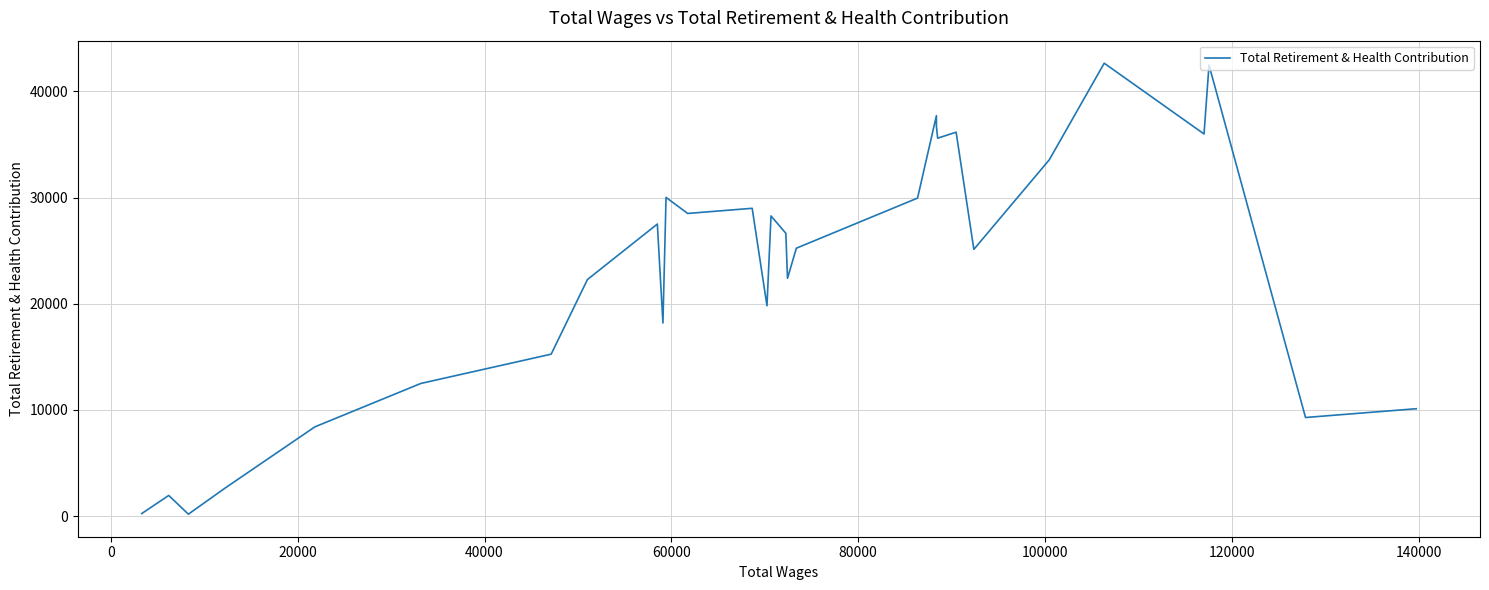

How many lines are shown in the chart?

1